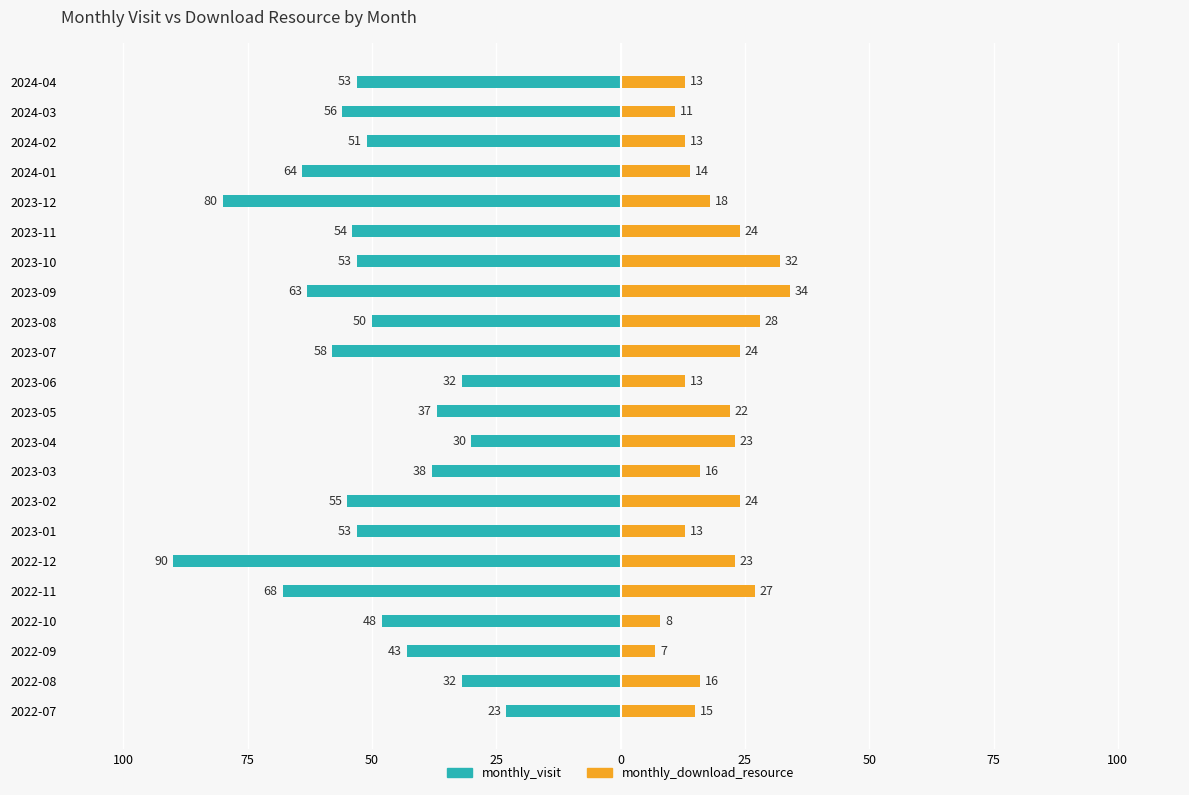

What is the average value of the monthly_download_resource series?

19